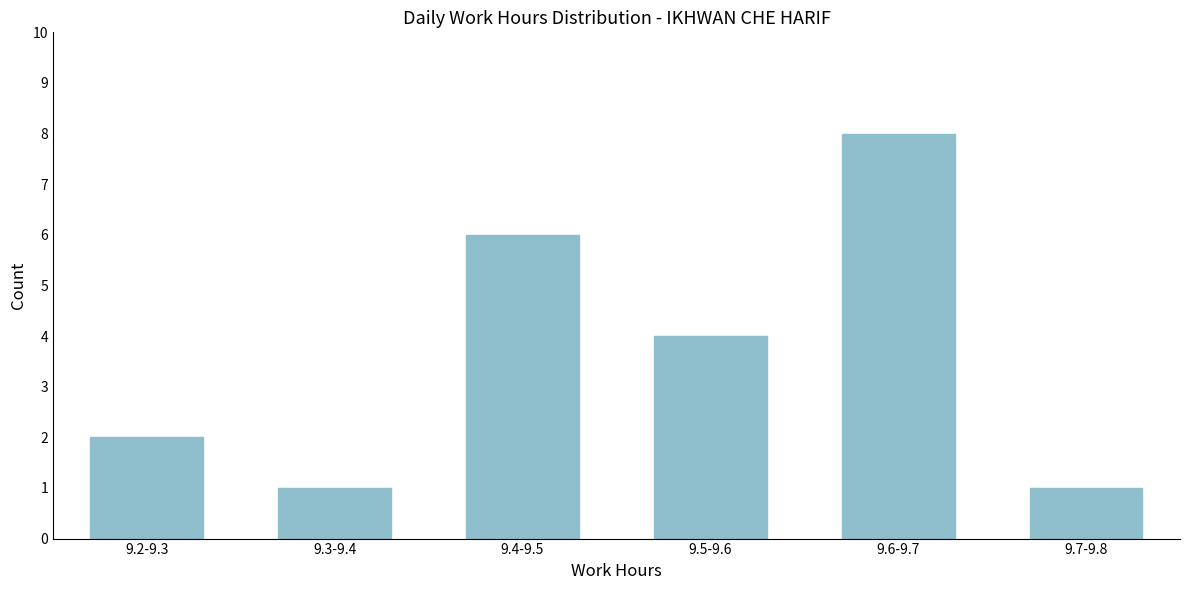

Reading left to right, what are all the values shown in this chart?

2	1	6	4	8	1